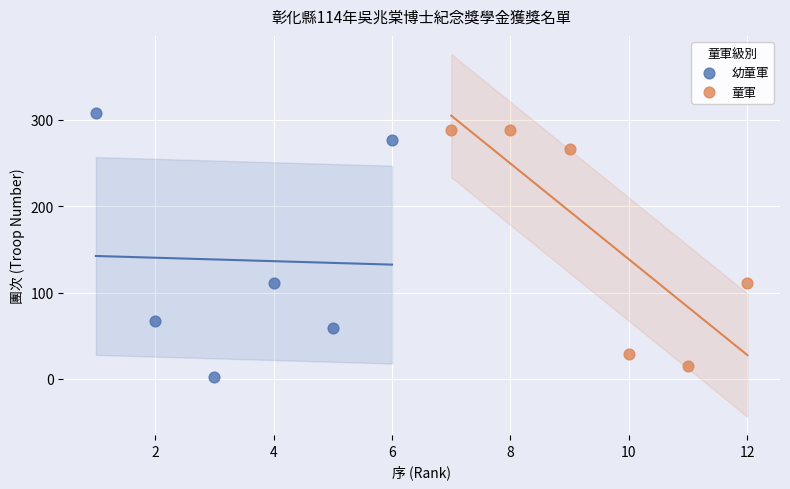

Which series contains the lowest Y value?

幼童軍